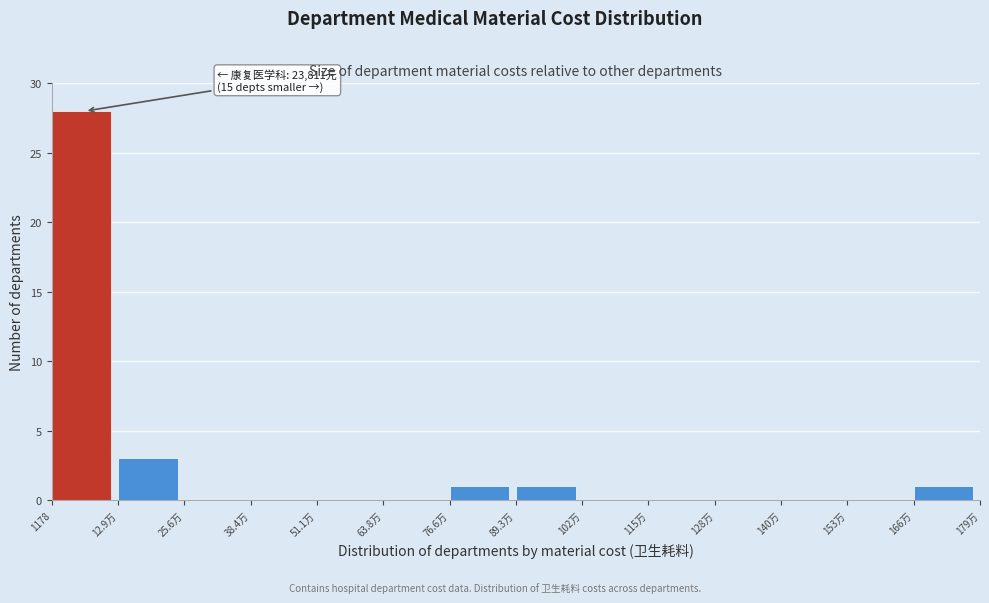

Reading left to right, list all the values displayed in this chart.

1178=28	12.9万=3	25.6万=0	38.4万=0	51.1万=0	63.8万=0	76.6万=1	89.3万=1	102万=0	115万=0	128万=0	140万=0	153万=0	166万=1